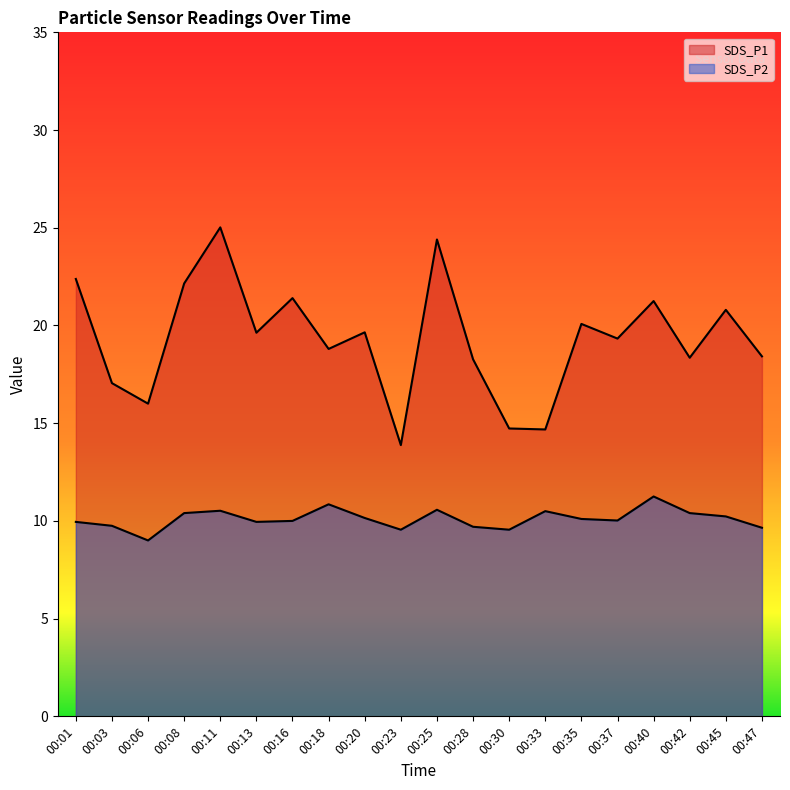

How many lines are shown in the chart?

2